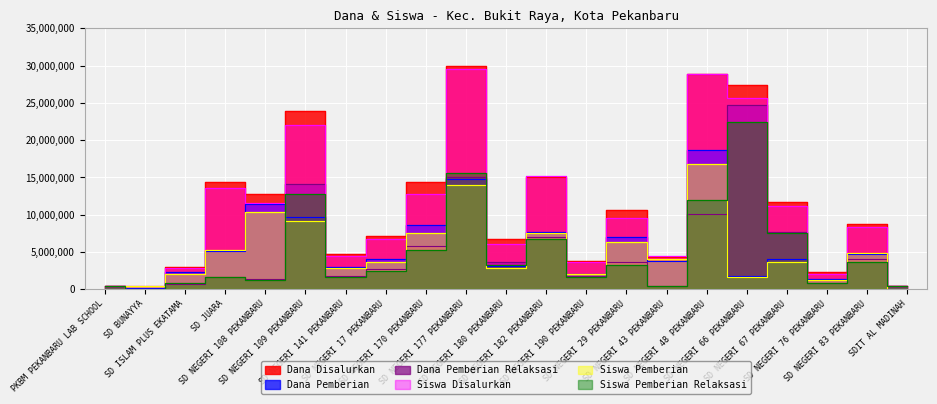

What is the total value across all series at SD NEGERI 83 PEKANBARU?

34350000